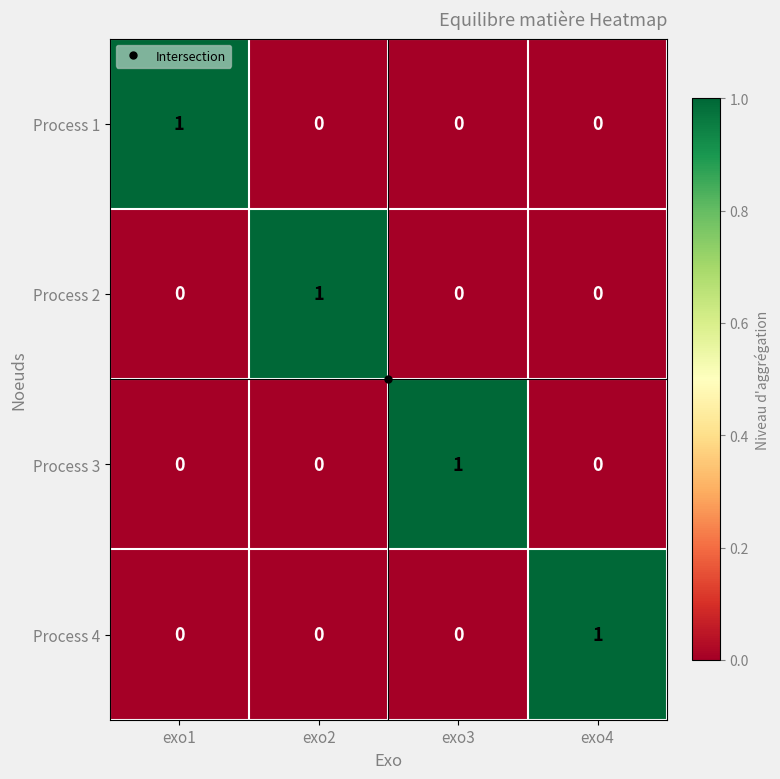

How many Process 3 values are between 0 and 1?

4